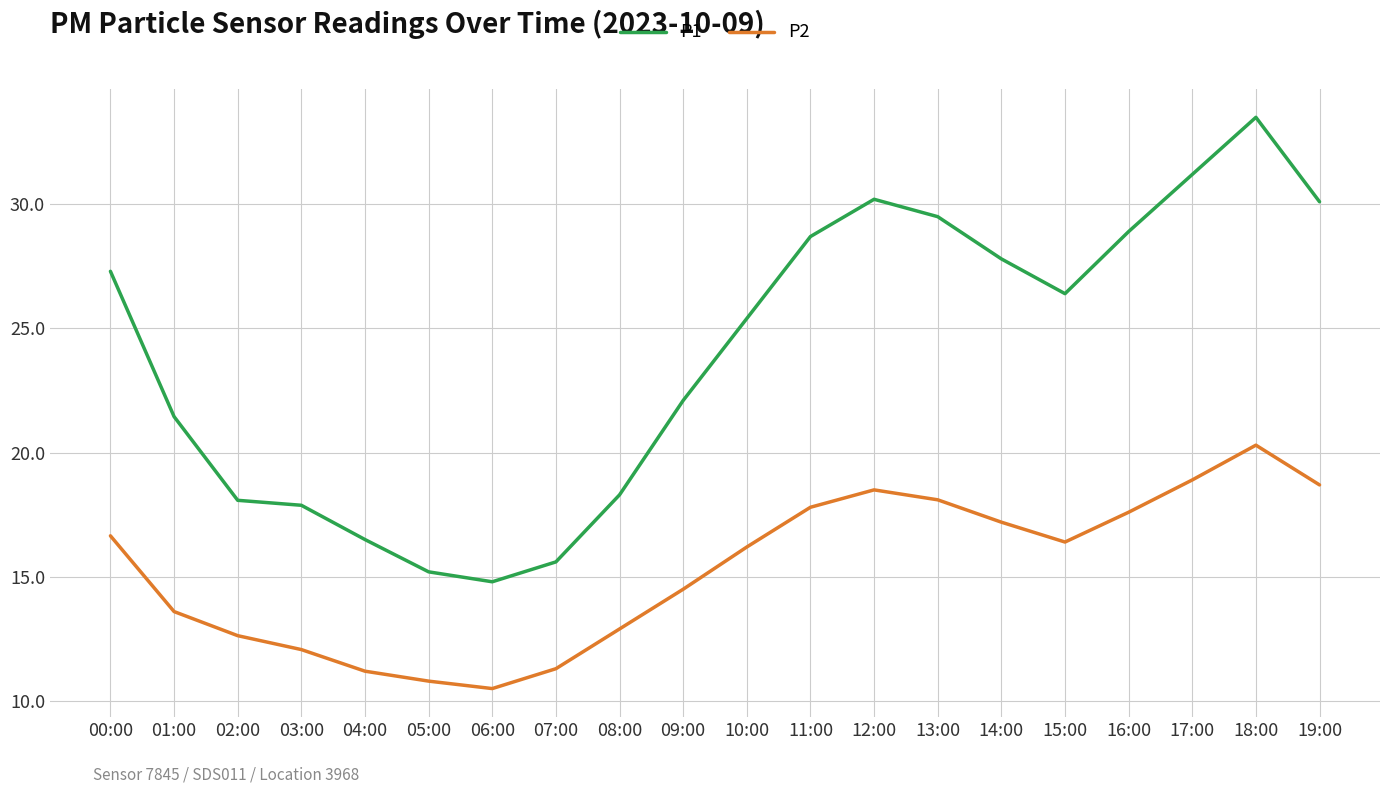

What is the minimum value for P2?

10.5